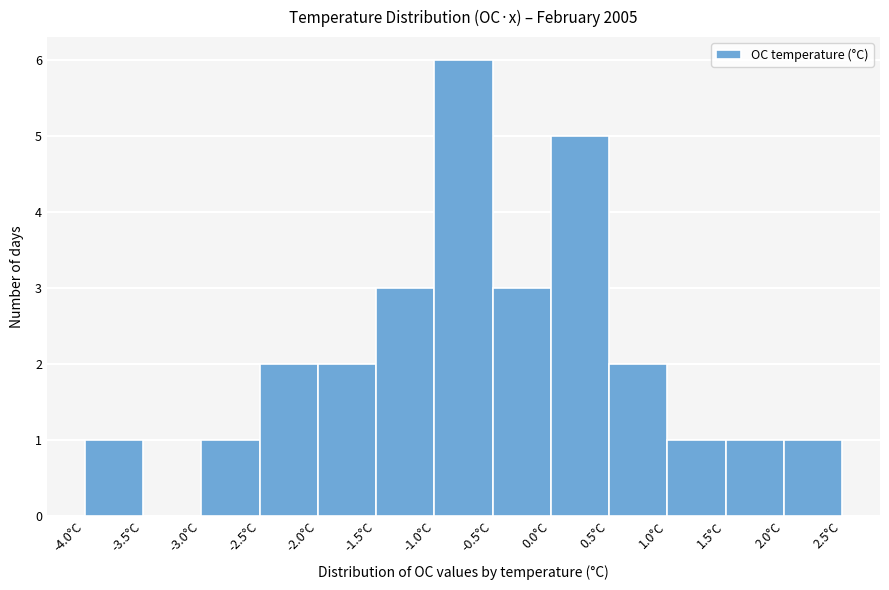

Reading left to right, transcribe this chart: for each bar, give the range it covers on the x-axis and its height. The values are not printed on the chart, so give them approximately, as read against the axis.

-4.0 to -3.5: 1
-3.5 to -3.0: 0
-3.0 to -2.5: 1
-2.5 to -2.0: 2
-2.0 to -1.5: 2
-1.5 to -1.0: 3
-1.0 to -0.5: 6
-0.5 to 0.0: 3
0.0 to 0.5: 5
0.5 to 1.0: 2
1.0 to 1.5: 1
1.5 to 2.0: 1
2.0 to 2.5: 1